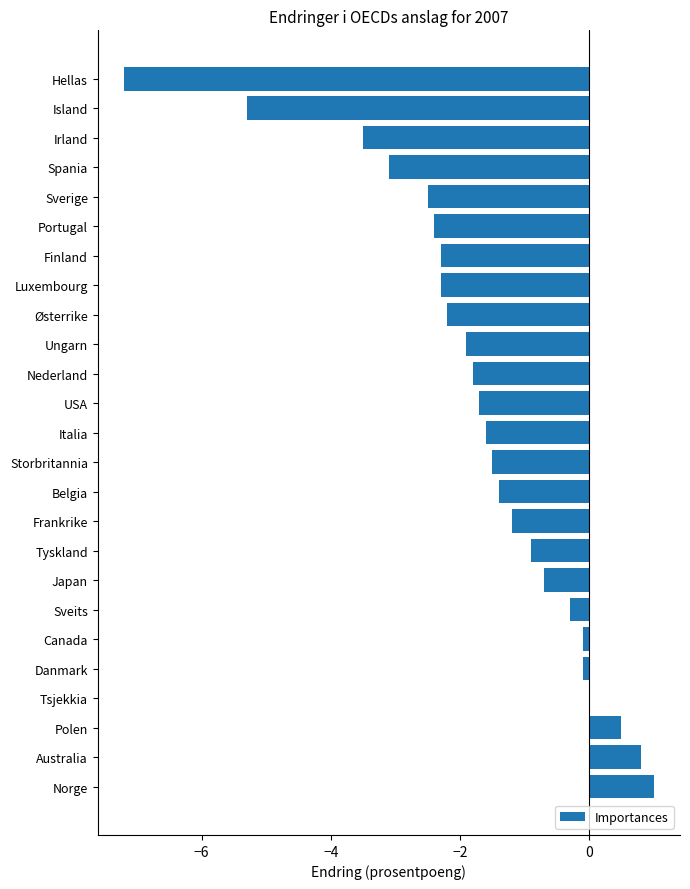

What is the change in value from Hellas to Norge?

+8.2